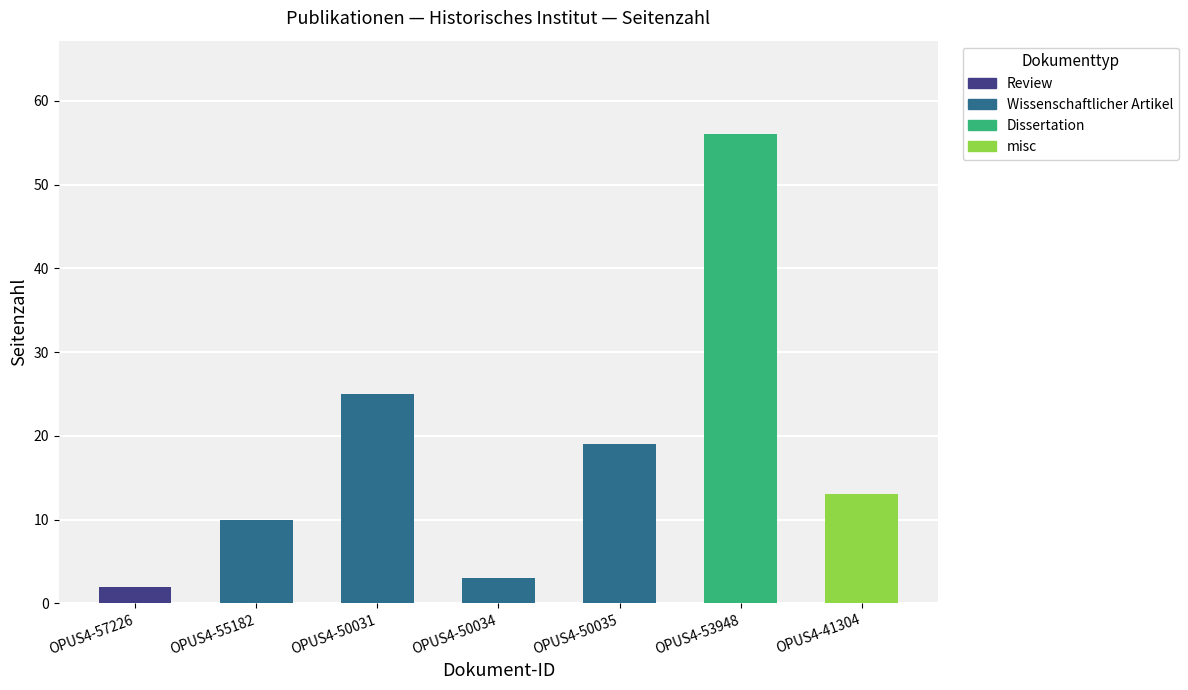

What is the change in value from OPUS4-55182 to OPUS4-53948?

+46